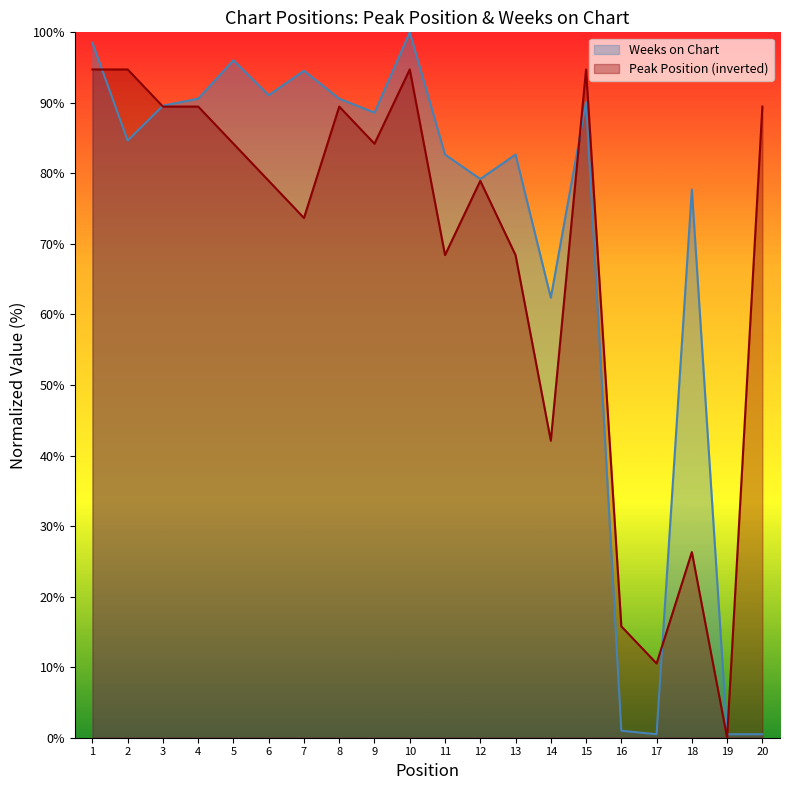

What is the difference between the maximum and minimum values in the Weeks on Chart series?

99.5